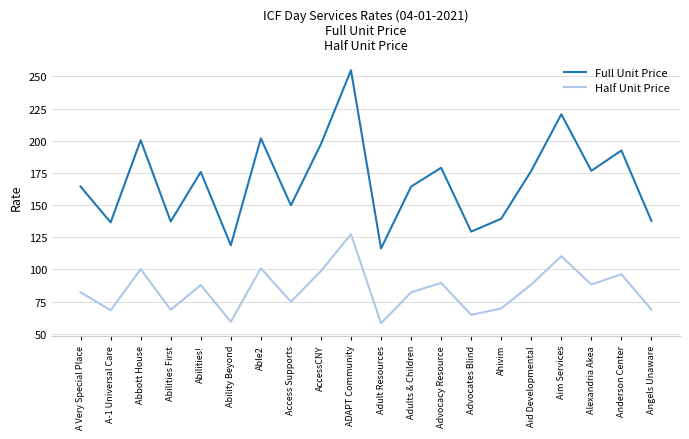

True or false: Full Unit Price has more than 2 interior local peaks.

True